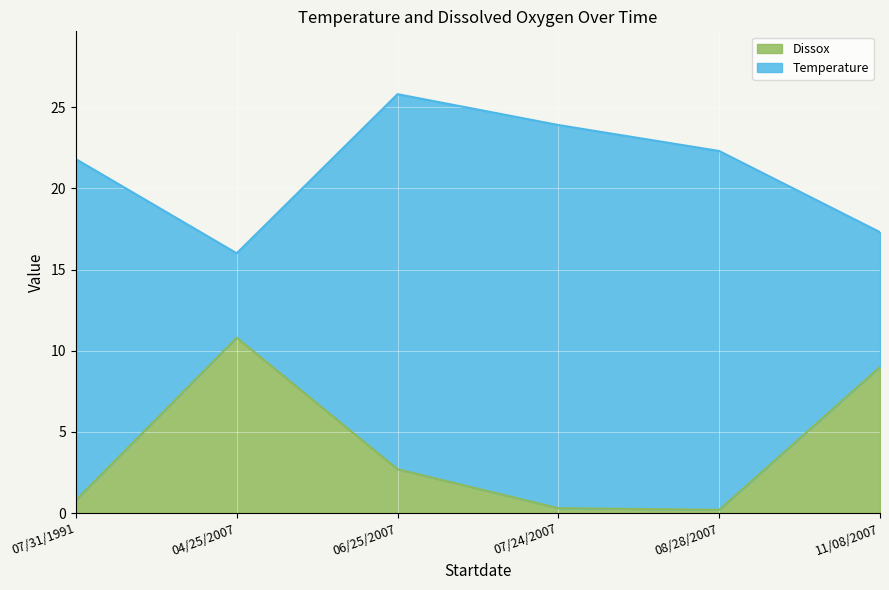

What position from the left is 04/25/2007?

2